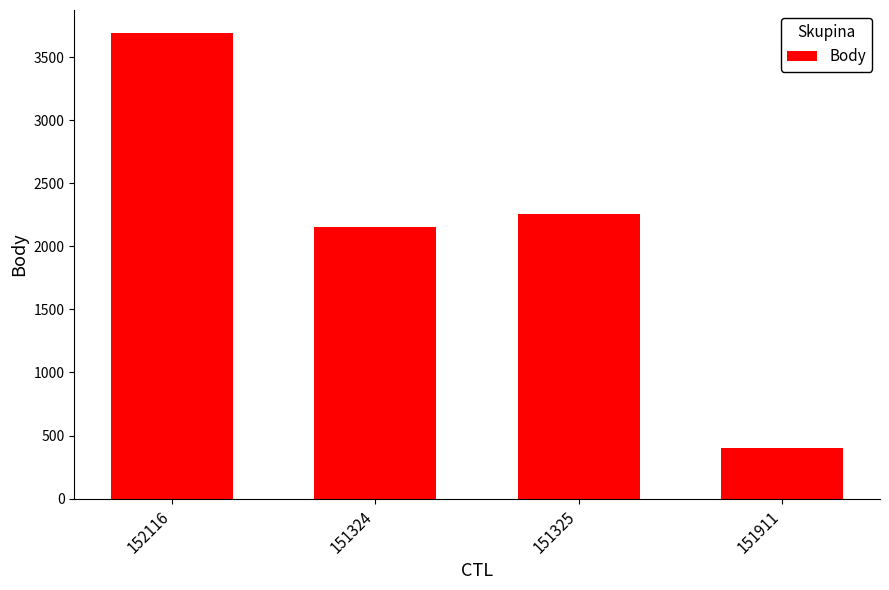

Which has a higher value, 151325 or 152116?

152116